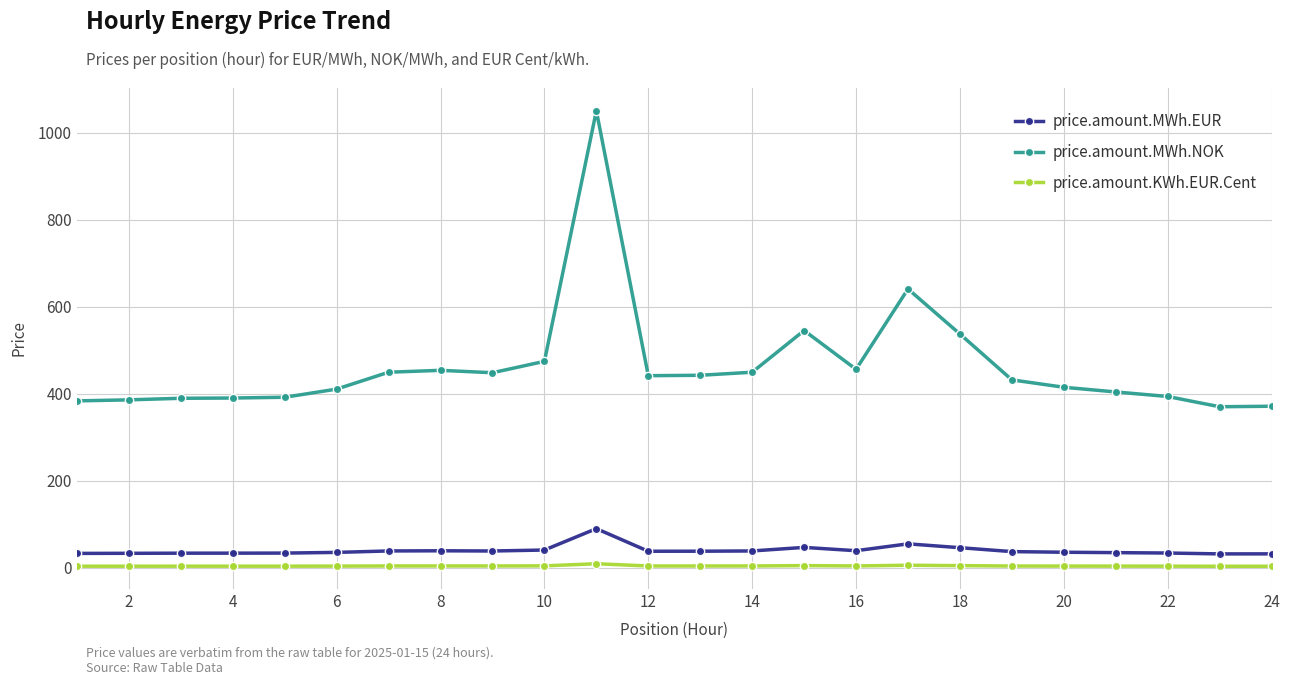

True or false: price.amount.MWh.NOK and price.amount.MWh.EUR cross at least once.

False